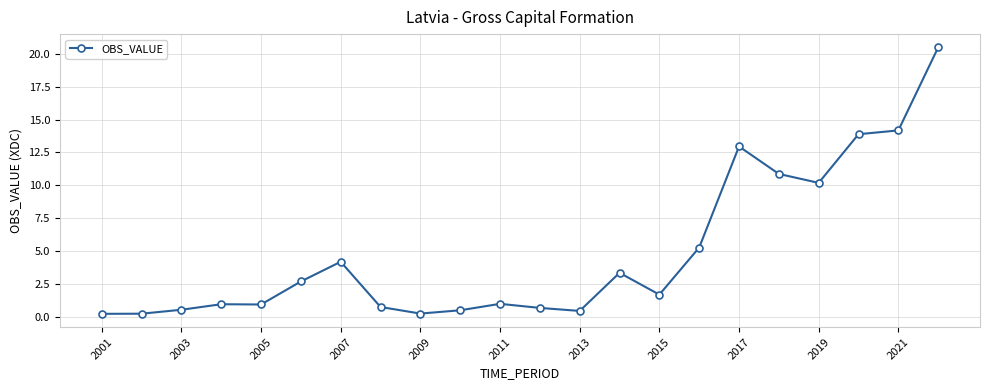

What is the maximum value shown in the chart?

20.5